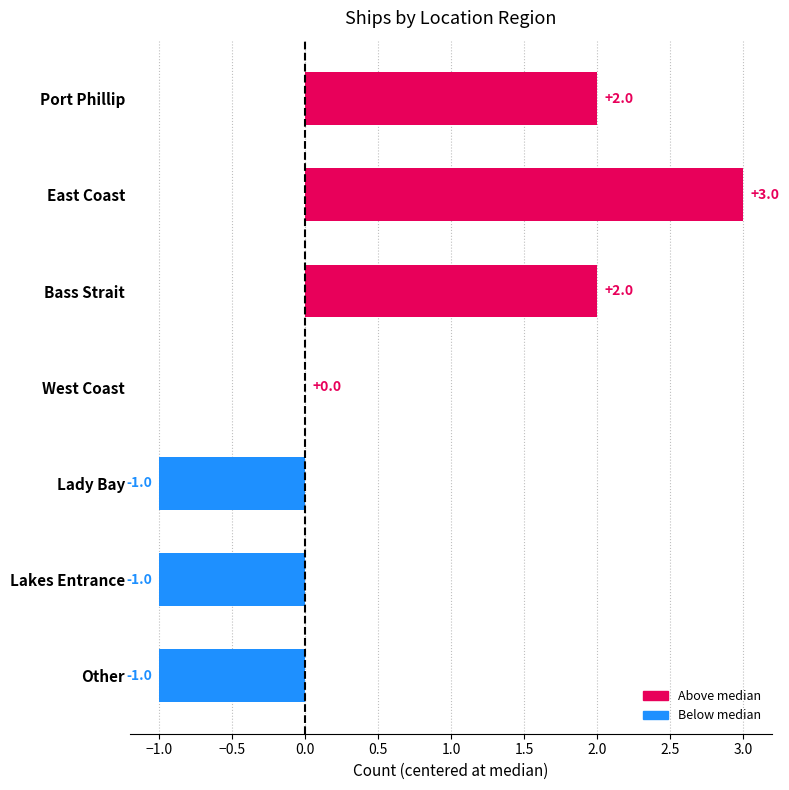

How many categories are shown in the chart?

7